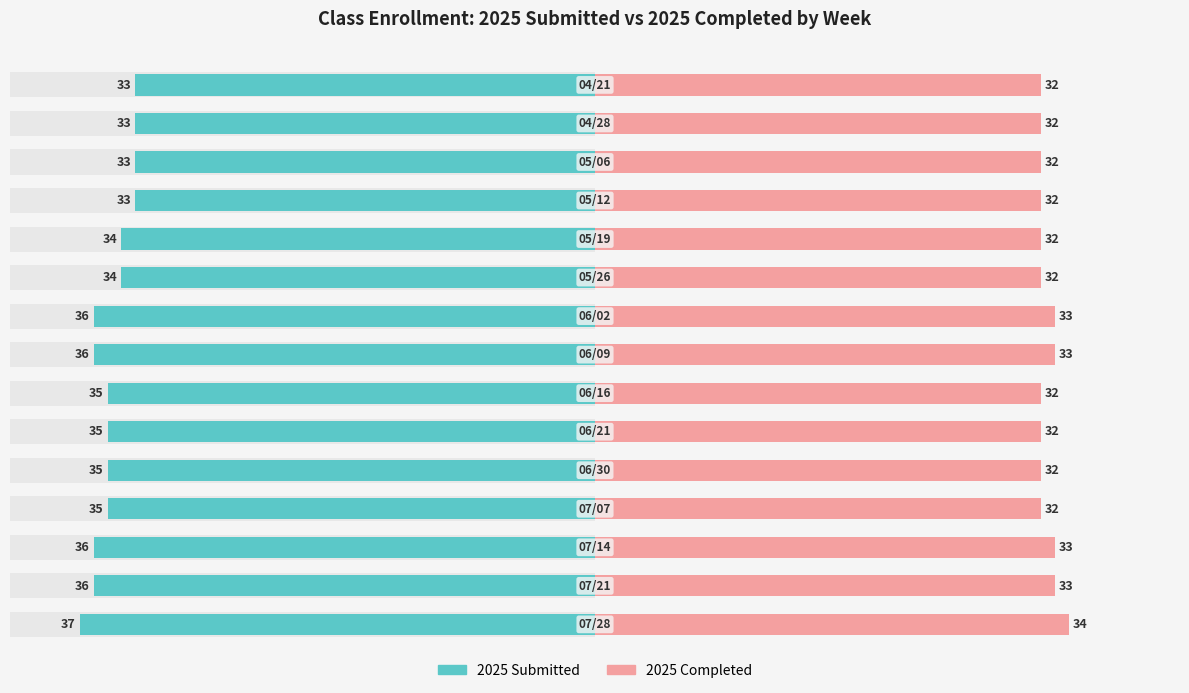

True or false: 2025 Completed has a value of 51 at 14.

False